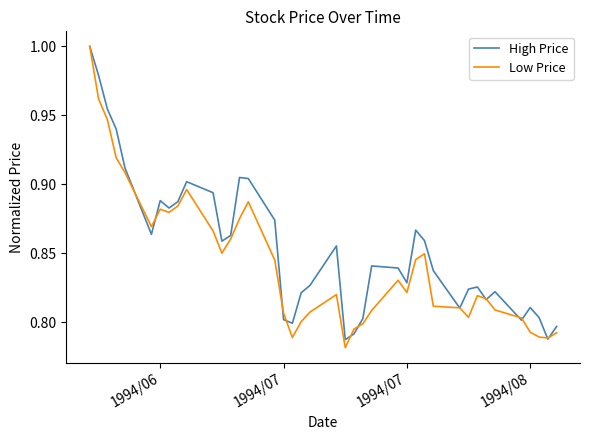

Which series has the largest total across all categories?

High Price